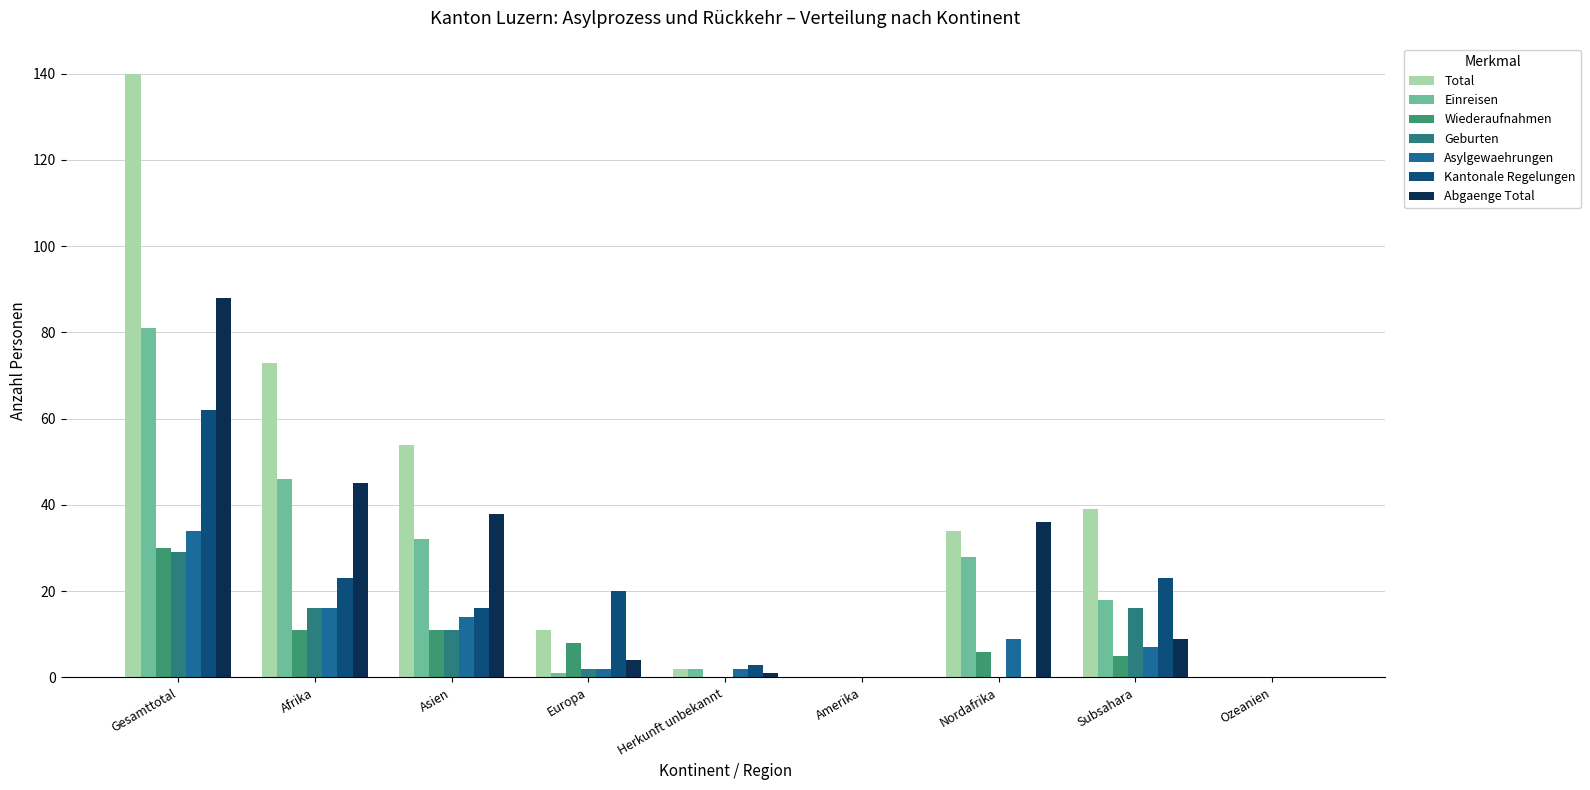

How many data points does each series have?

9